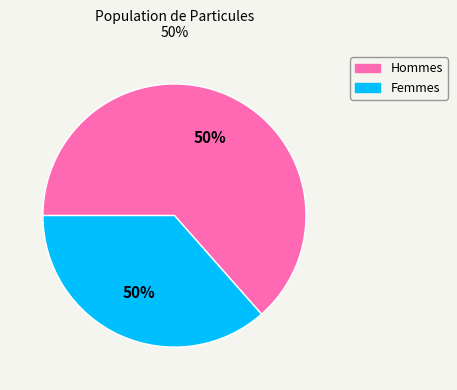

To the nearest percent, what is the average slice percentage?

50%